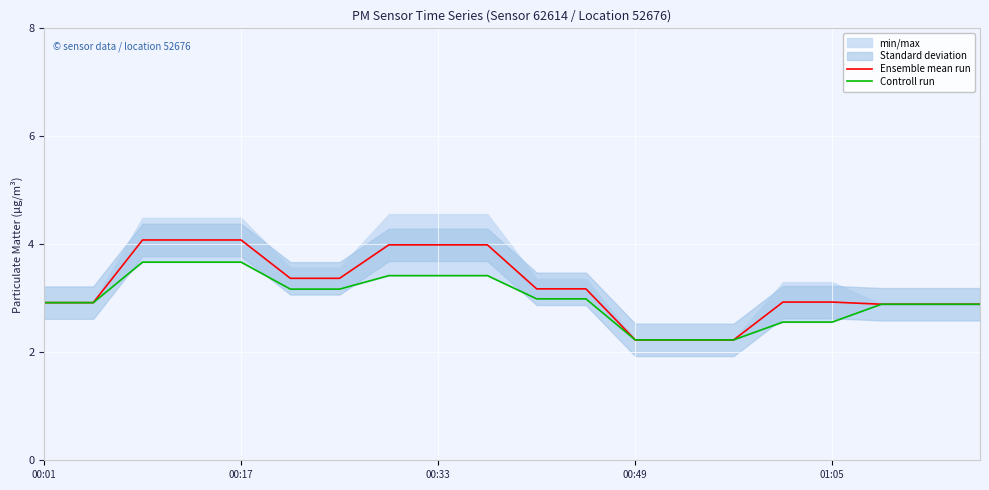

Is the value of Ensemble mean run at 13 greater than the value of Controll run at 13?

No